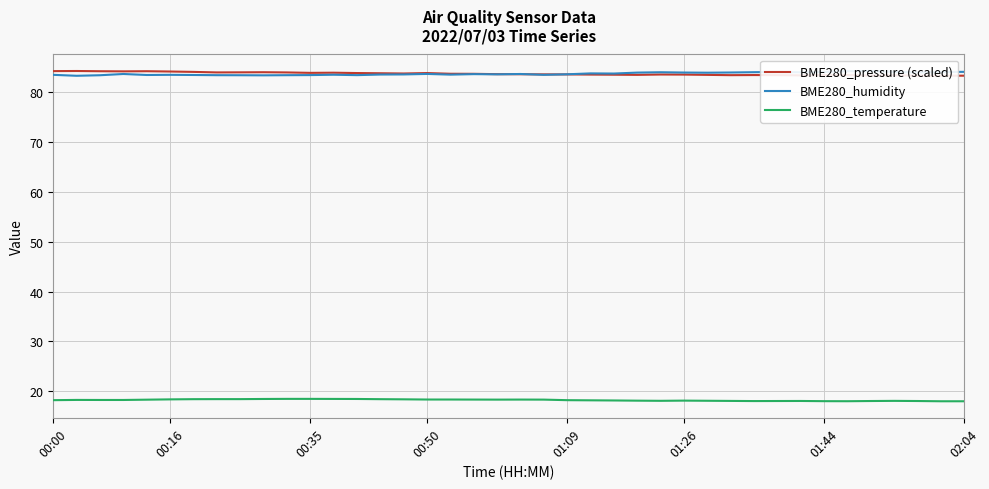

The BME280_pressure (scaled) series shows 83.4 at 34. True or false?

True